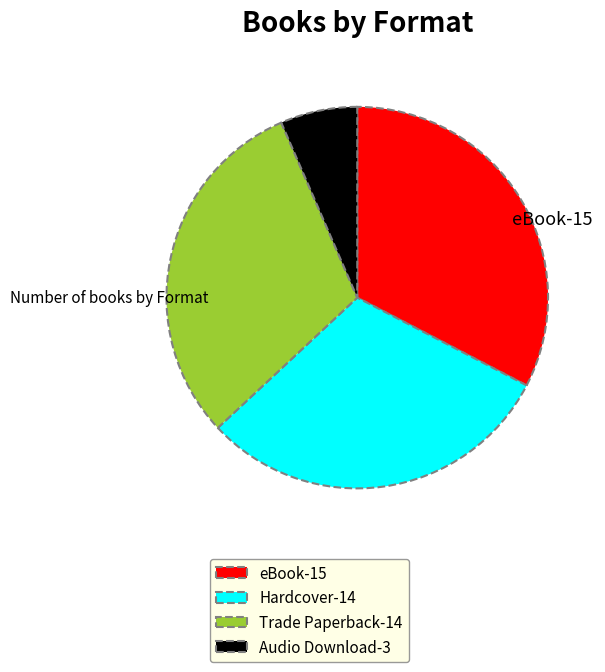

True or false: eBook-15 accounts for 24% of the total.

False